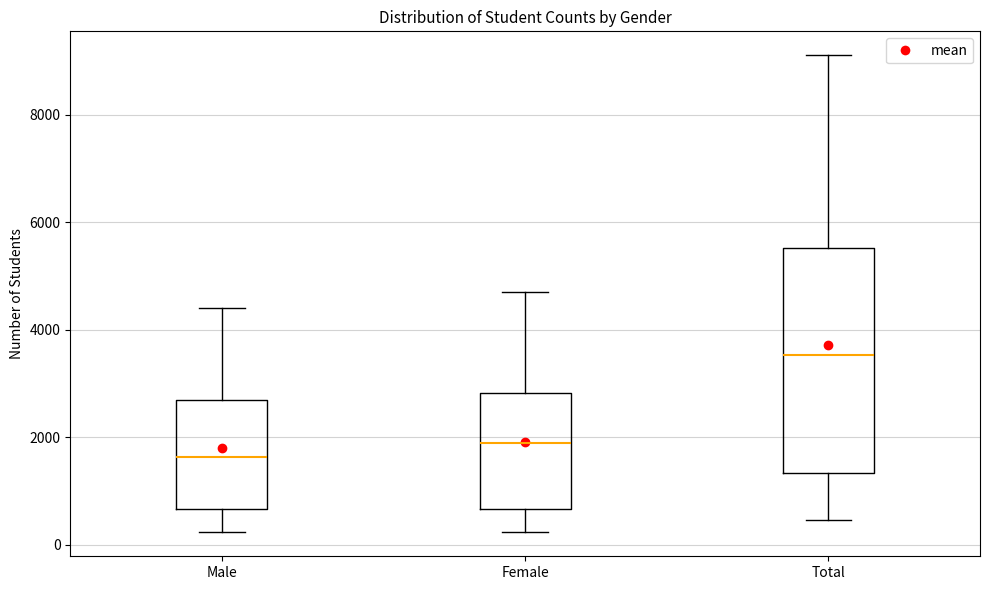

Which box has the lowest median line?

Male